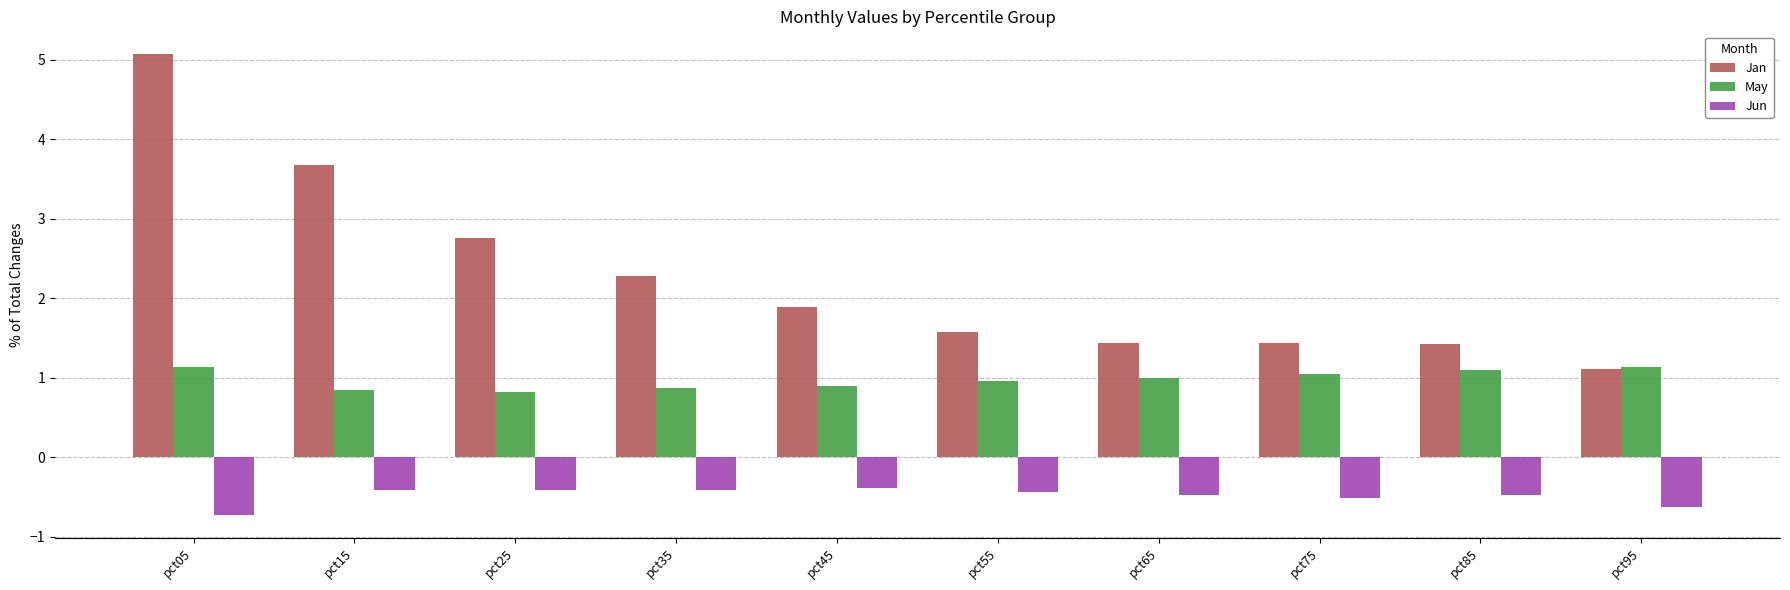

Reading left to right, what are all the values shown in this chart?

Jan: pct05=5.1	pct15=3.7	pct25=2.8	pct35=2.3	pct45=1.9	pct55=1.6	pct65=1.4	pct75=1.4	pct85=1.4	pct95=1.1
May: pct05=1.1	pct15=0.8	pct25=0.8	pct35=0.9	pct45=0.9	pct55=1.0	pct65=1.0	pct75=1.1	pct85=1.1	pct95=1.1
Jun: pct05=-0.7	pct15=-0.4	pct25=-0.4	pct35=-0.4	pct45=-0.4	pct55=-0.4	pct65=-0.5	pct75=-0.5	pct85=-0.5	pct95=-0.6